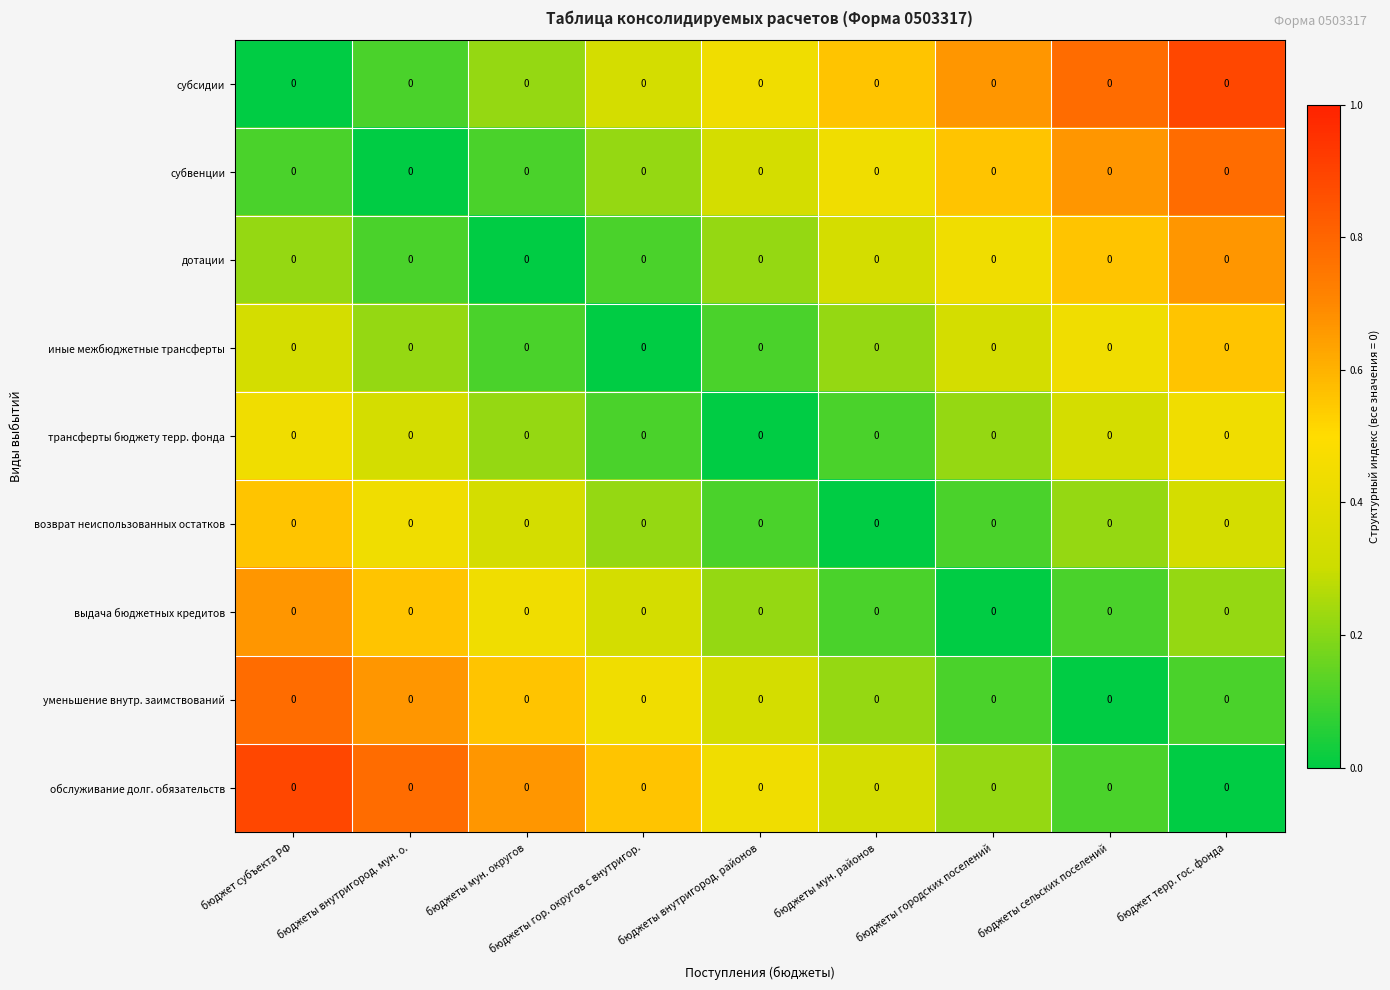

Which category has the highest value in the субвенции series?

бюджет терр. гос. фонда